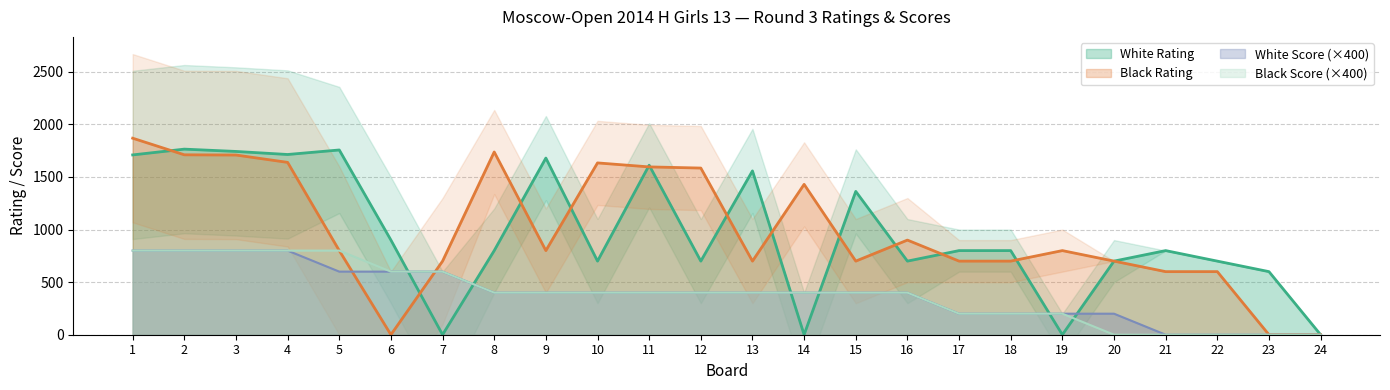

Rank the series by their maximum value, from highest to lowest.

Black Rating, White Rating, White Score, Black Score